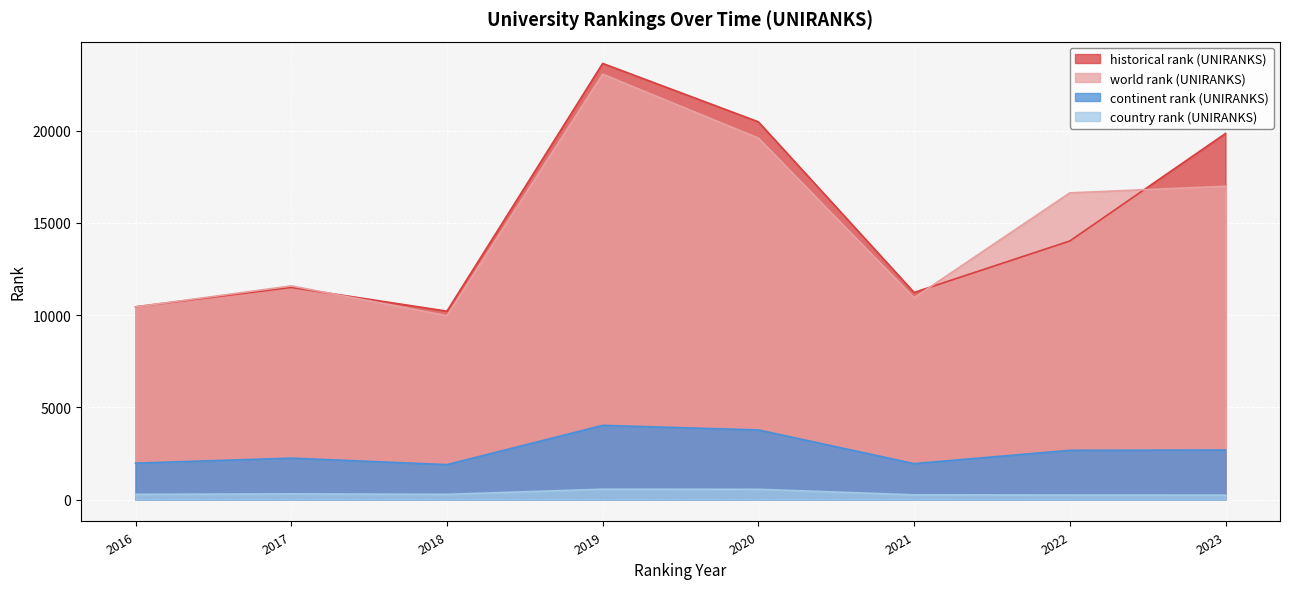

Rank the series at 2016 from lowest to highest value.

country rank (UNIRANKS), continent rank (UNIRANKS), world rank (UNIRANKS), historical rank (UNIRANKS)